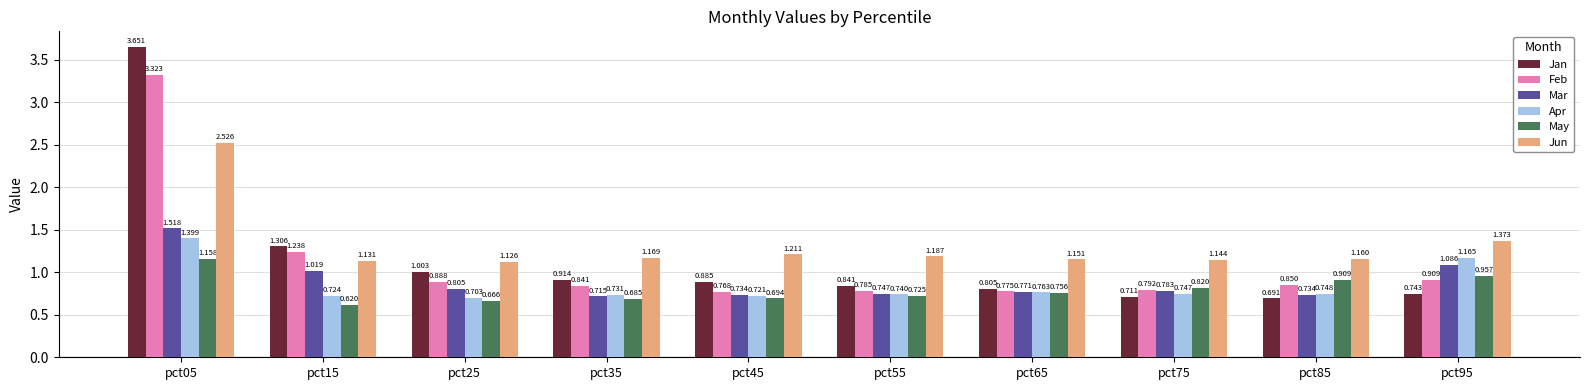

Which series has the widest spread of values?

Jan